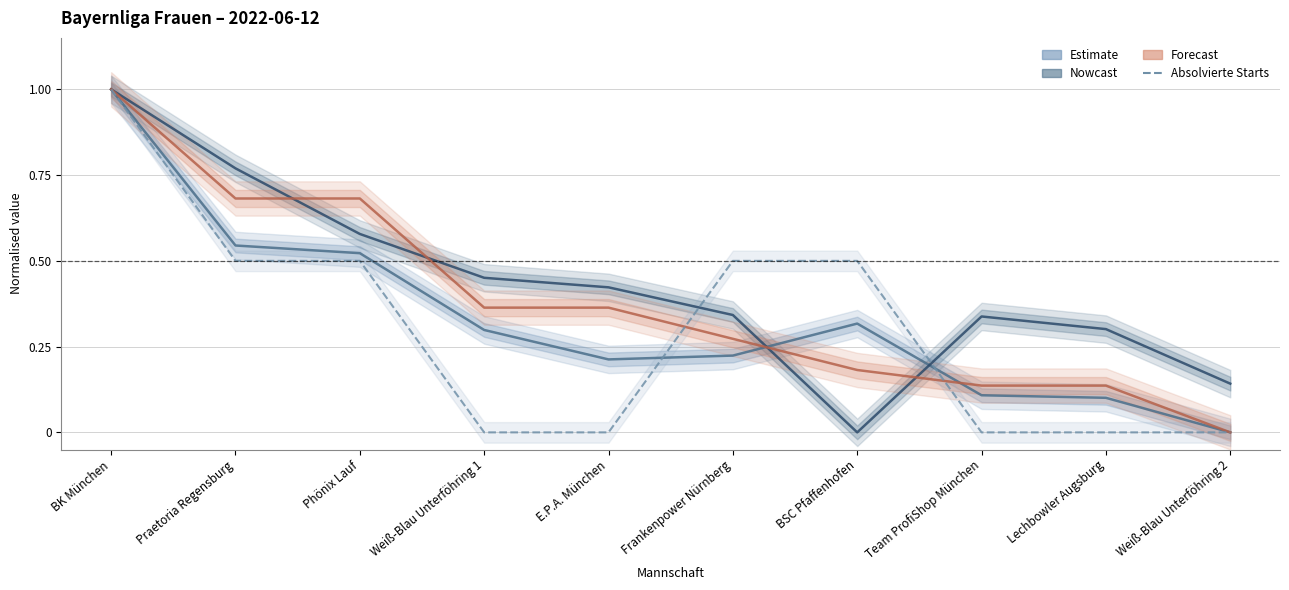

The Spiel Punkte series shows 0.5 at Phönix Lauf. True or false?

True